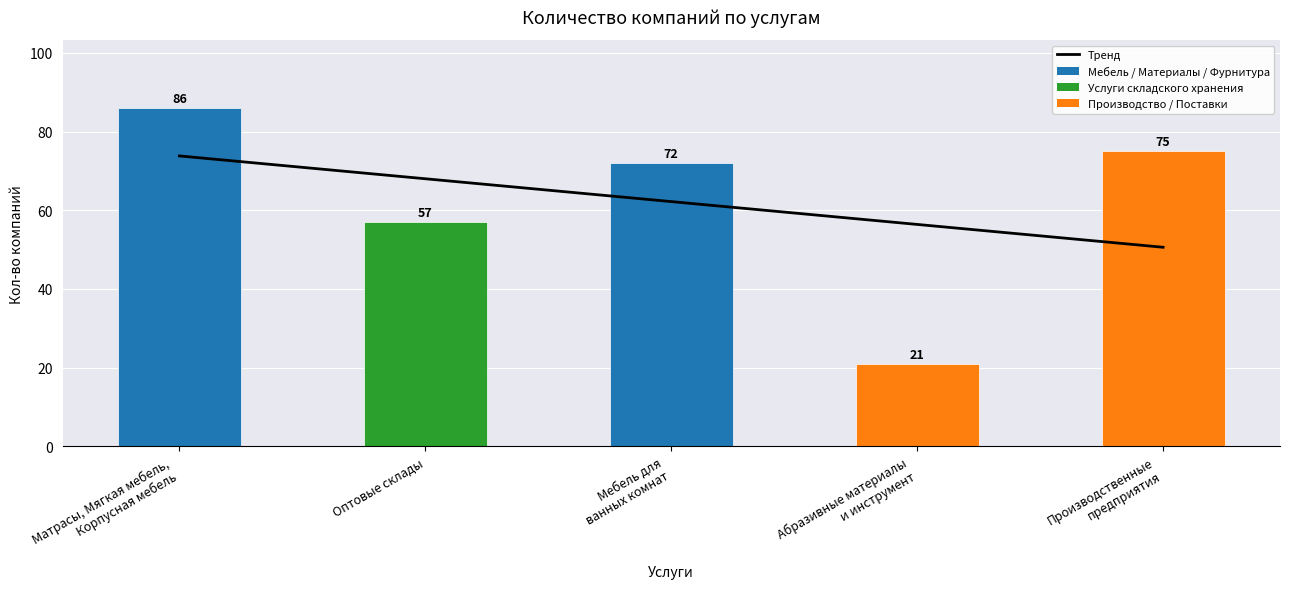

Which series has the largest total across all categories?

Тренд